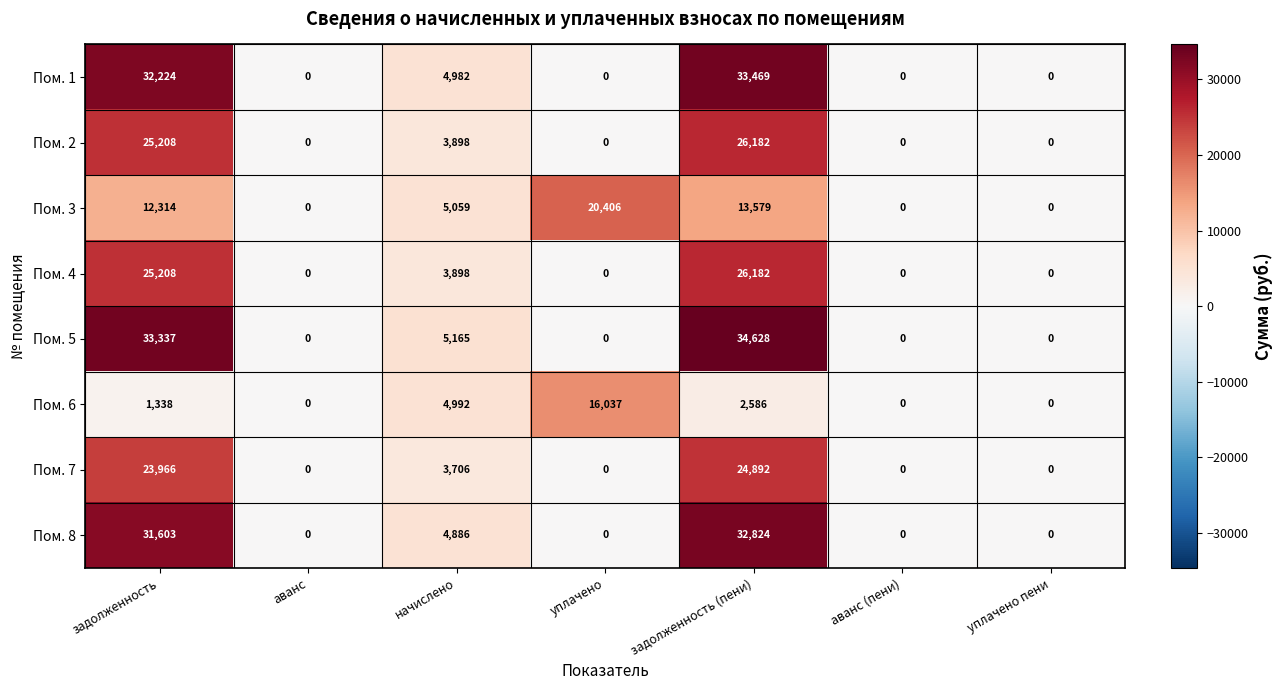

What is the total value across all series at задолженность (пени)?

194342